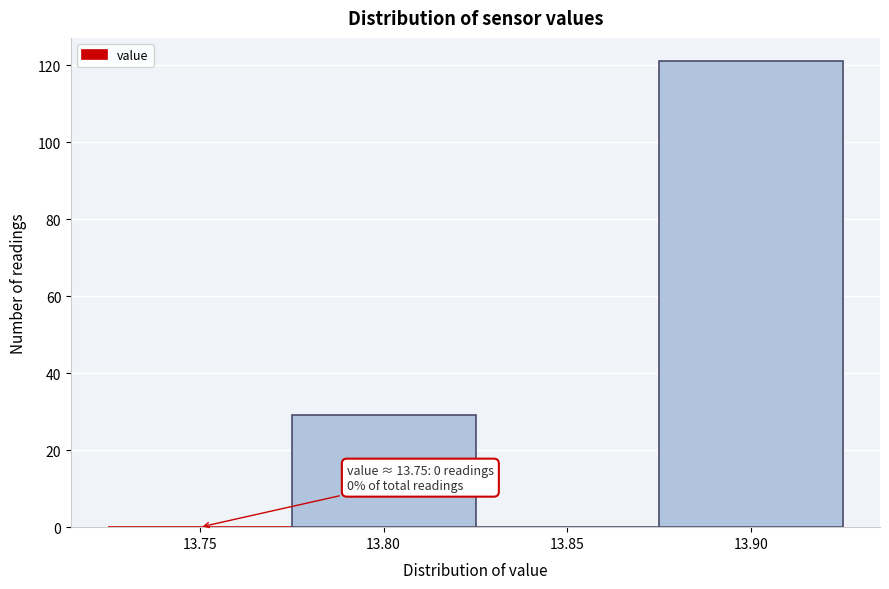

Reading right to left, what are all the values shown in this chart?

13.90=121	13.85=0	13.80=29	13.75=0